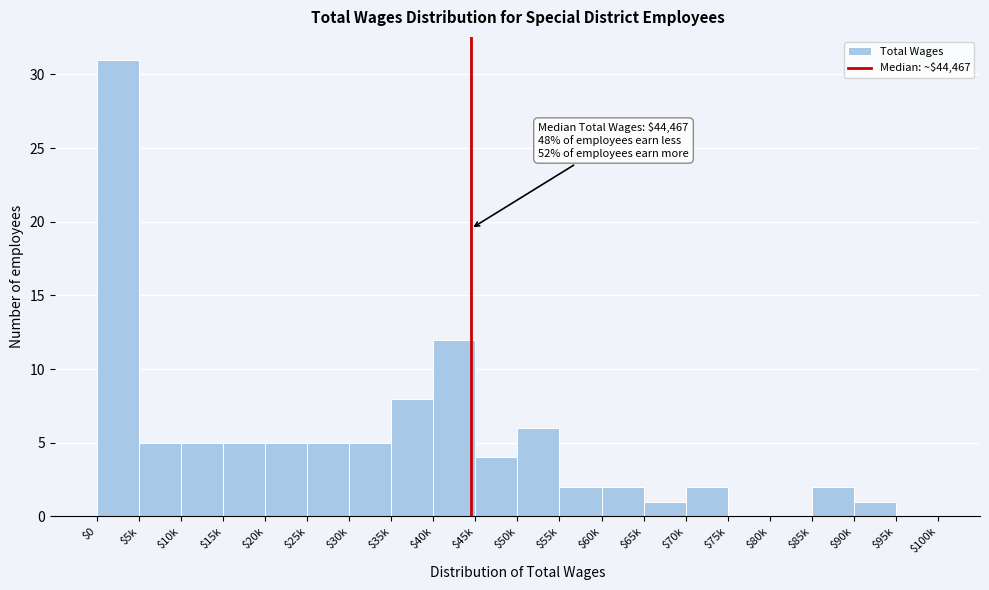

Is it true that the value at $50k is 6?

True